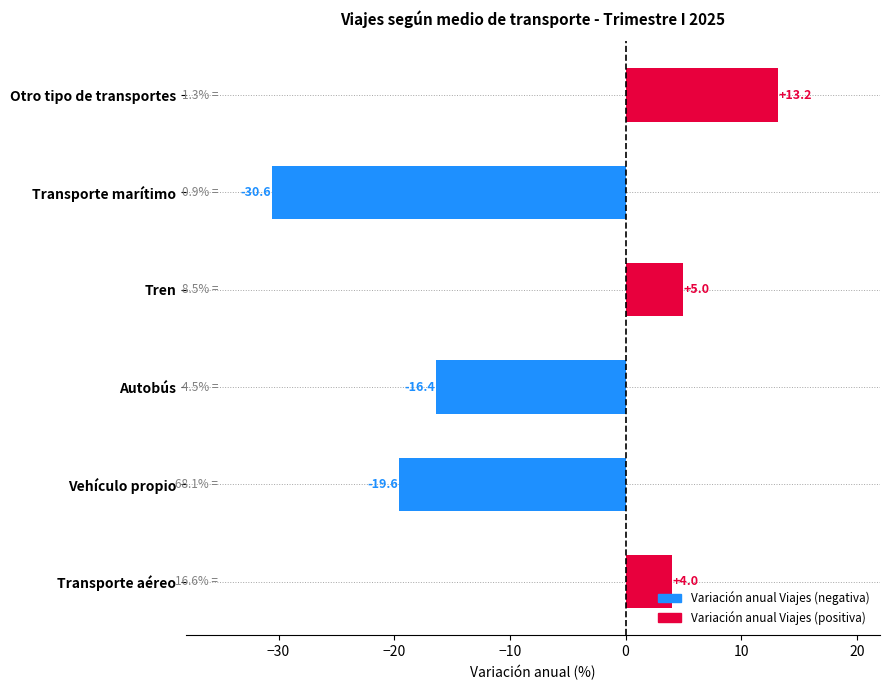

How many distinct data groups are displayed?

1